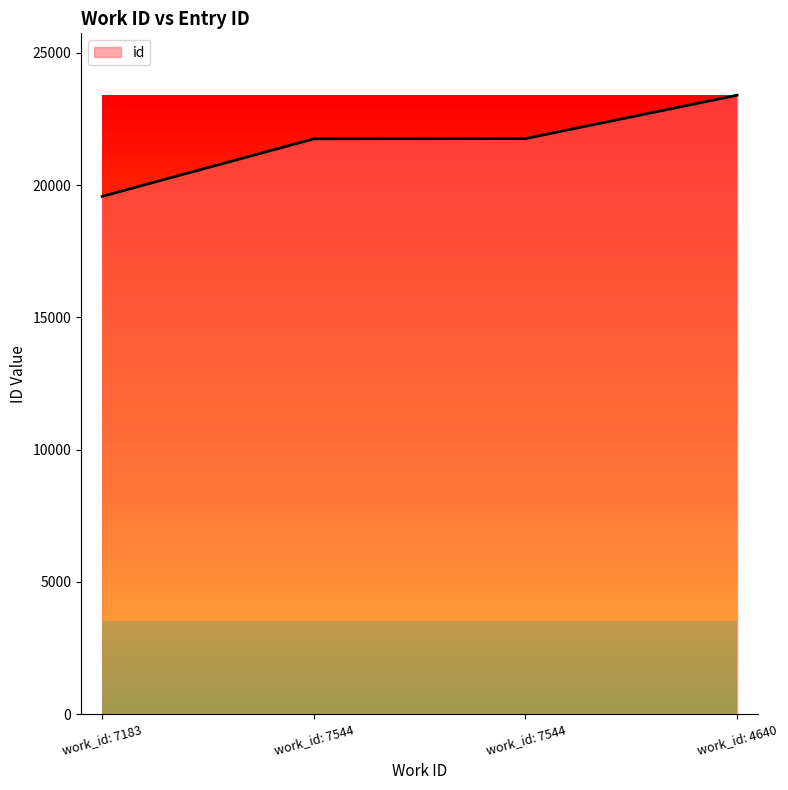

Count the number of categories in the chart.

4